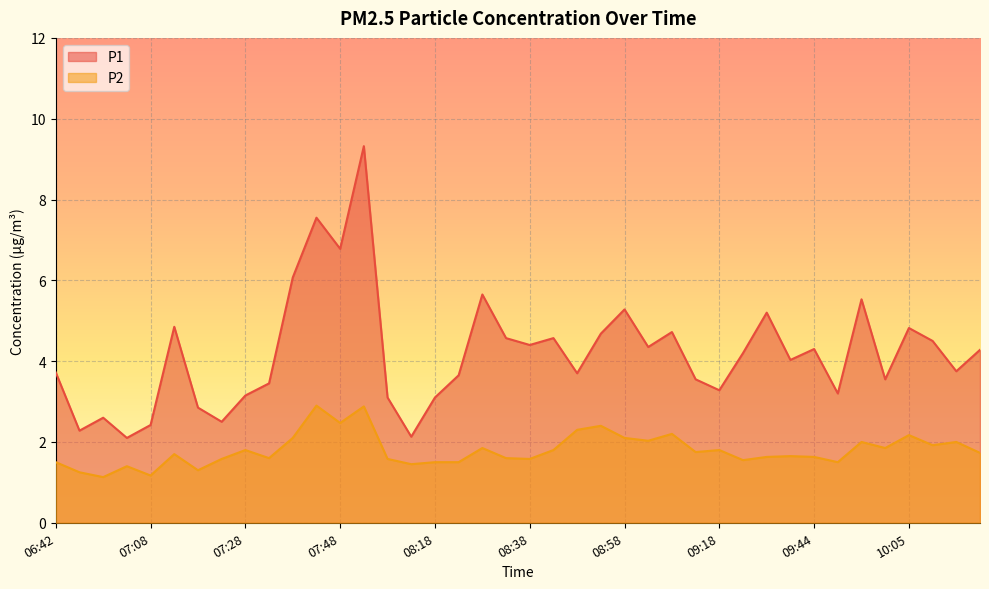

The value of P1 at 09:23 is 4.2. True or false?

True